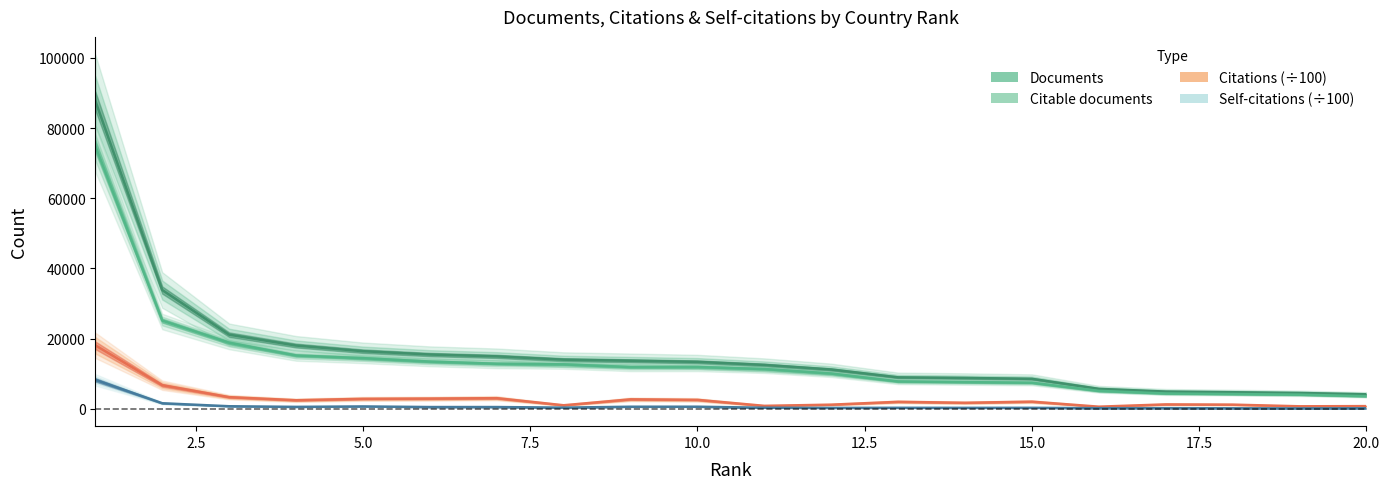

True or false: Self-citations and Documents cross at least once.

False